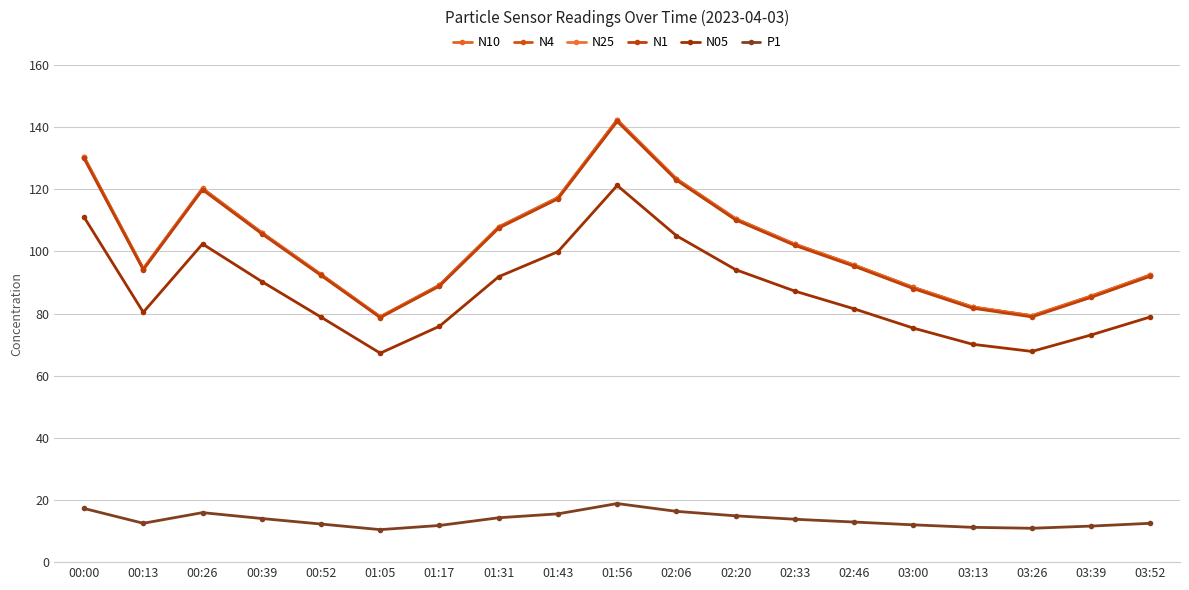

What is the greatest value displayed?

142.3